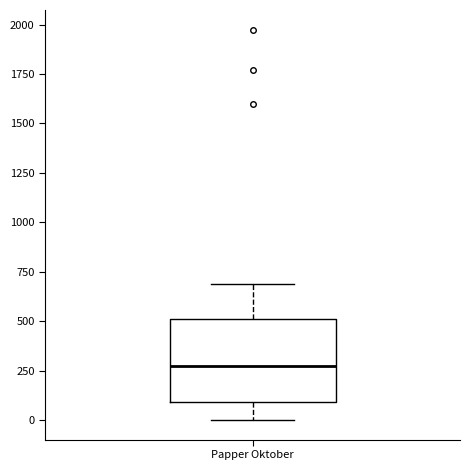

Transcribe this box plot: give where the median line is, the range the box spans, and where the two whiskers end, as read against the y-axis. The values are not printed on the chart, so give them approximately, as read against the axis.

median 300, box 100 to 500, whiskers 0 to 700